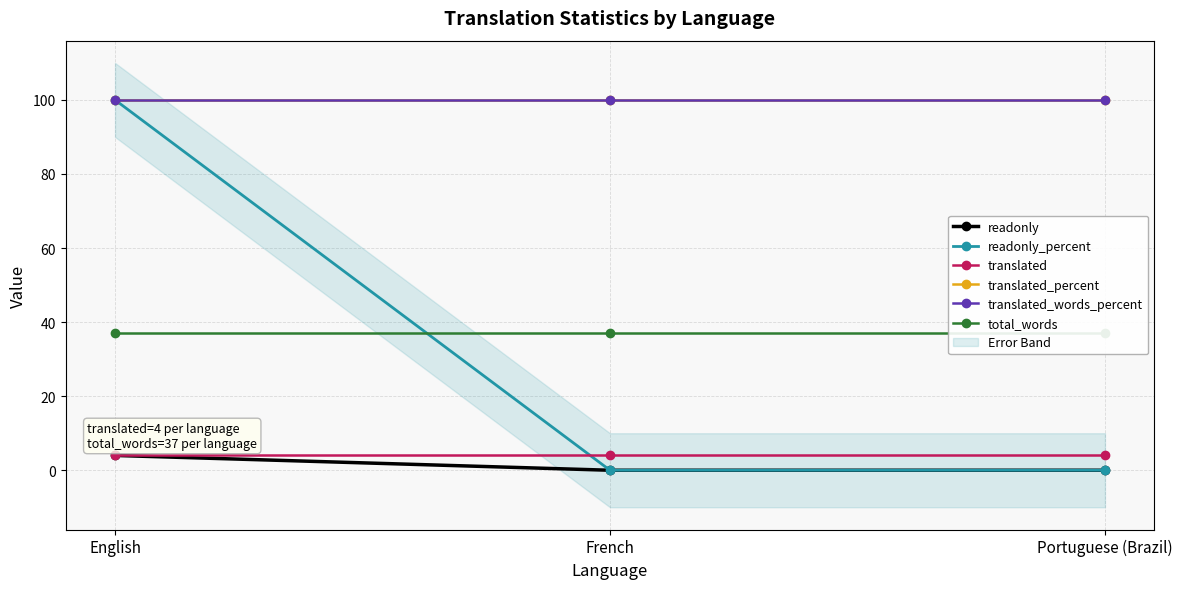

What is the label of the 2nd point from the left?

French